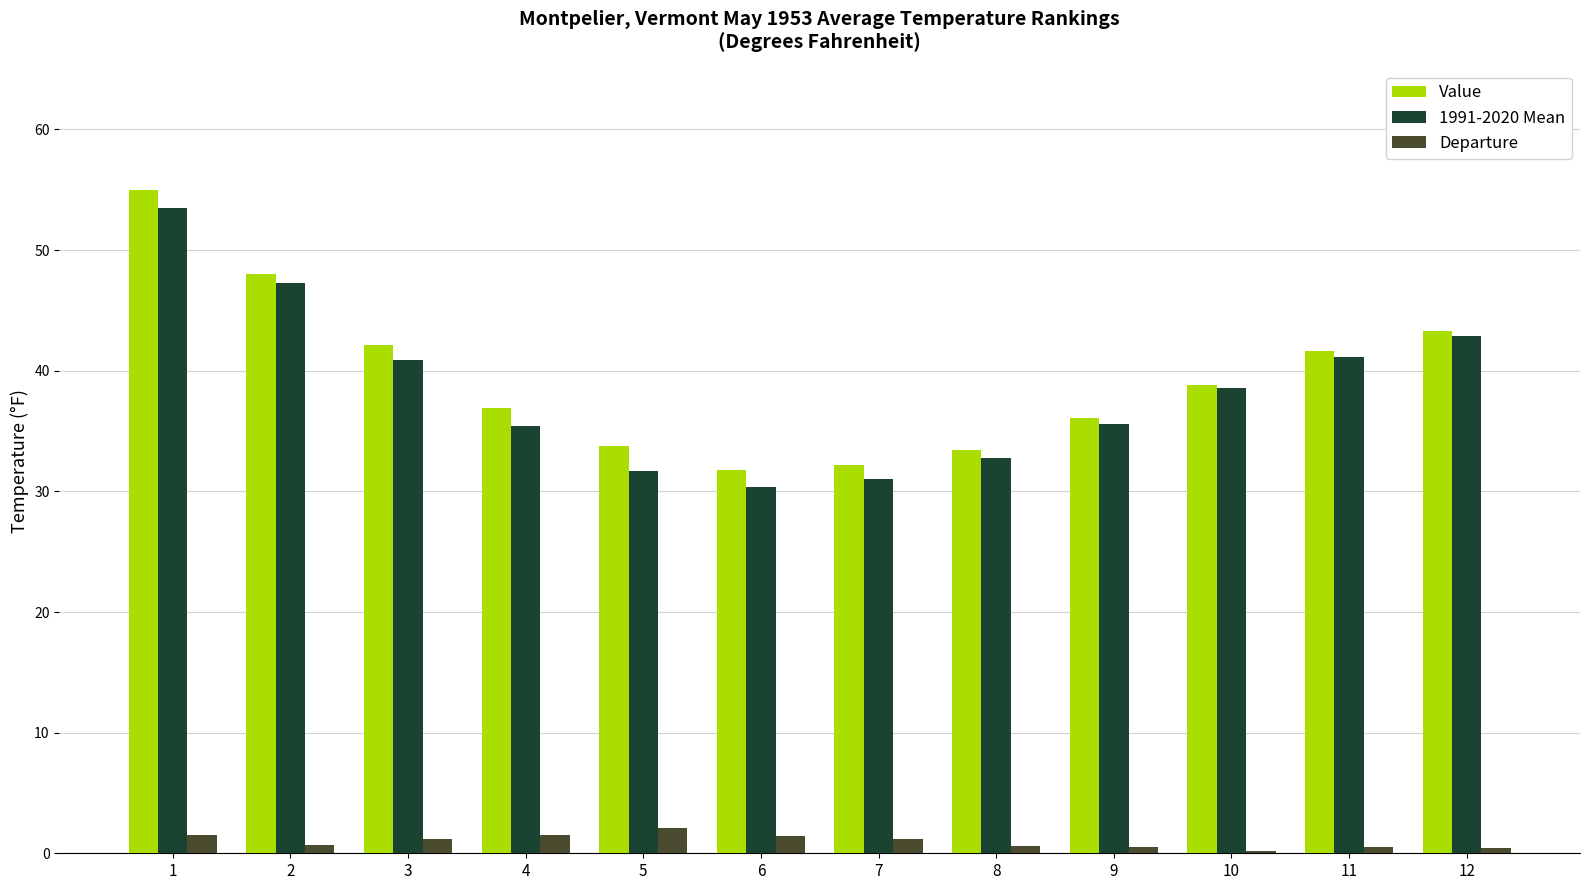

What is the greatest value displayed?

55.0